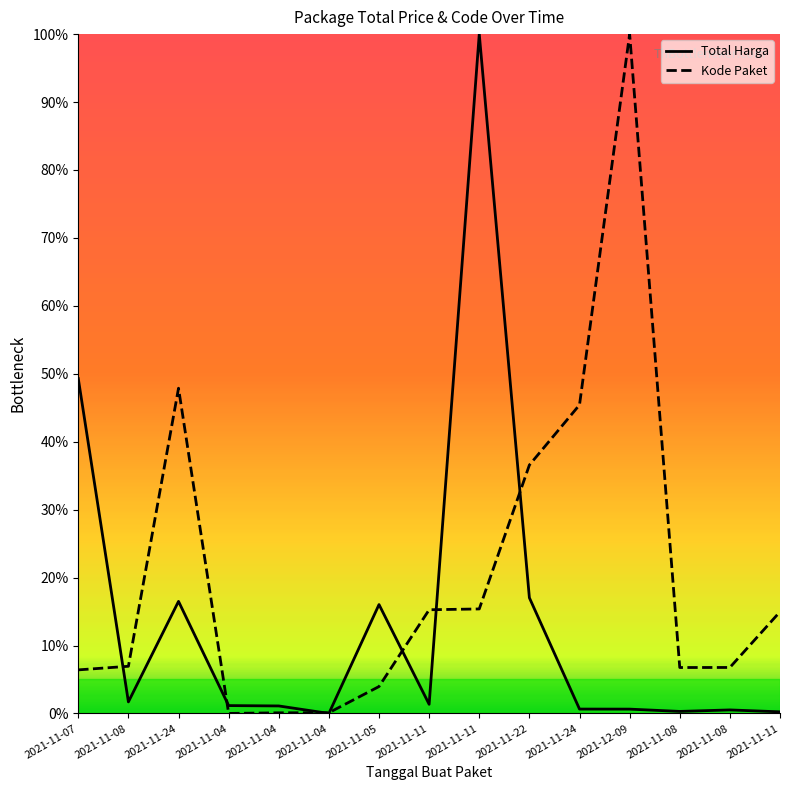

Is this an area chart (filled region under the line)?

No